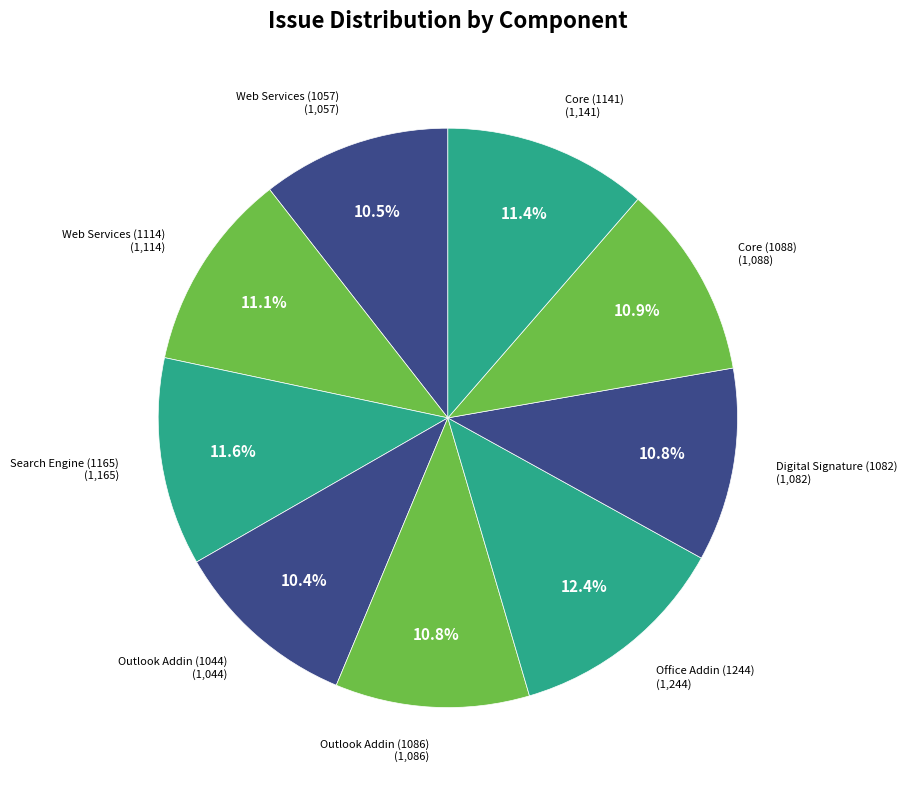

To the nearest percent, what is the difference between the largest and smallest slice percentages?

2%